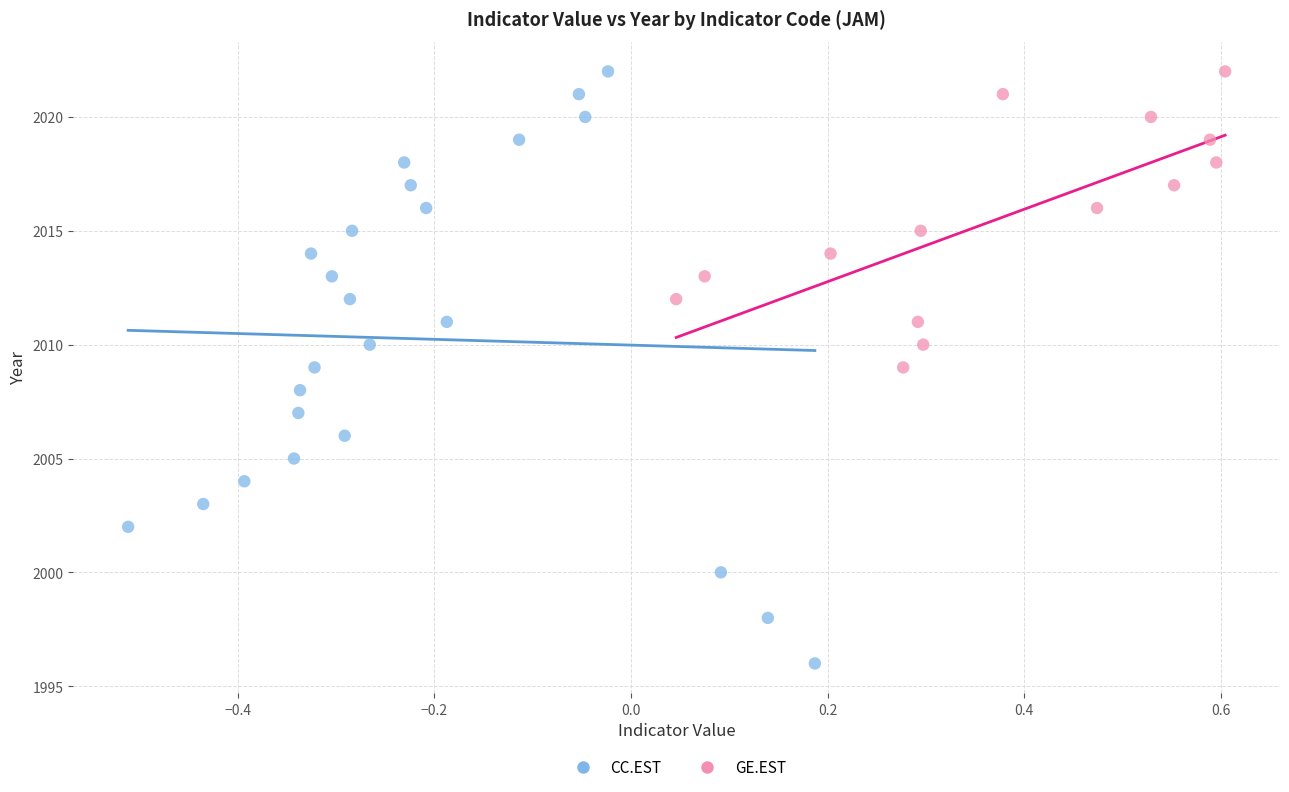

Which series reaches the minimum Y coordinate?

CC.EST